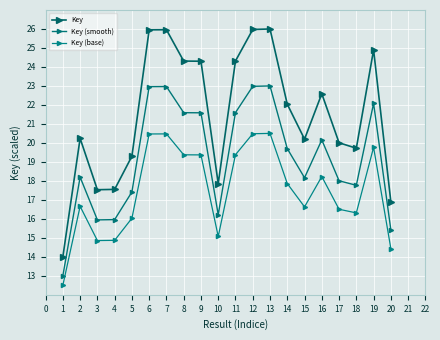

What is the difference between the highest and lowest values at 4?

2.7